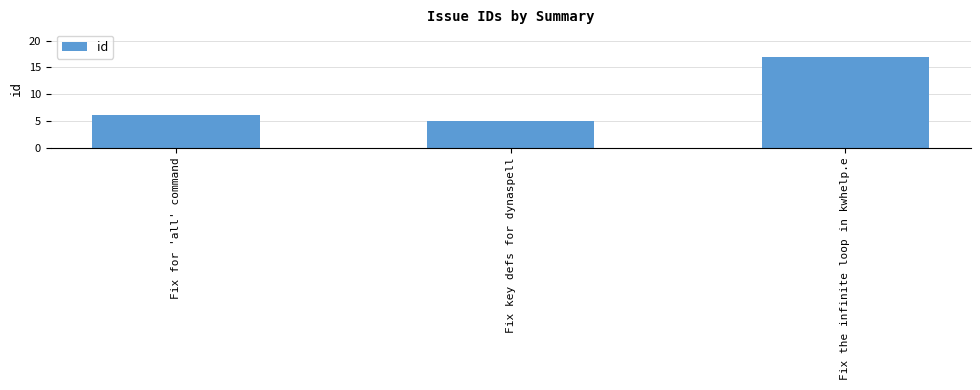

Read the value at Fix the infinite loop in kwhelp.e.

17